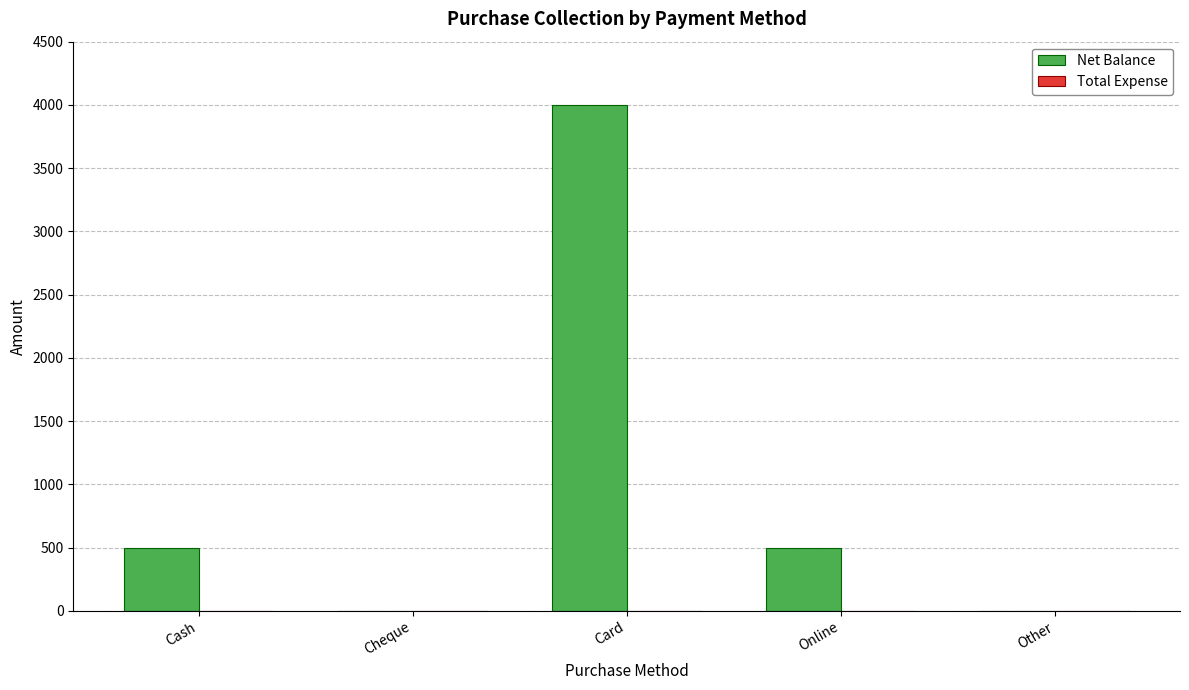

Is it true that the value at Cheque is 1932?

False